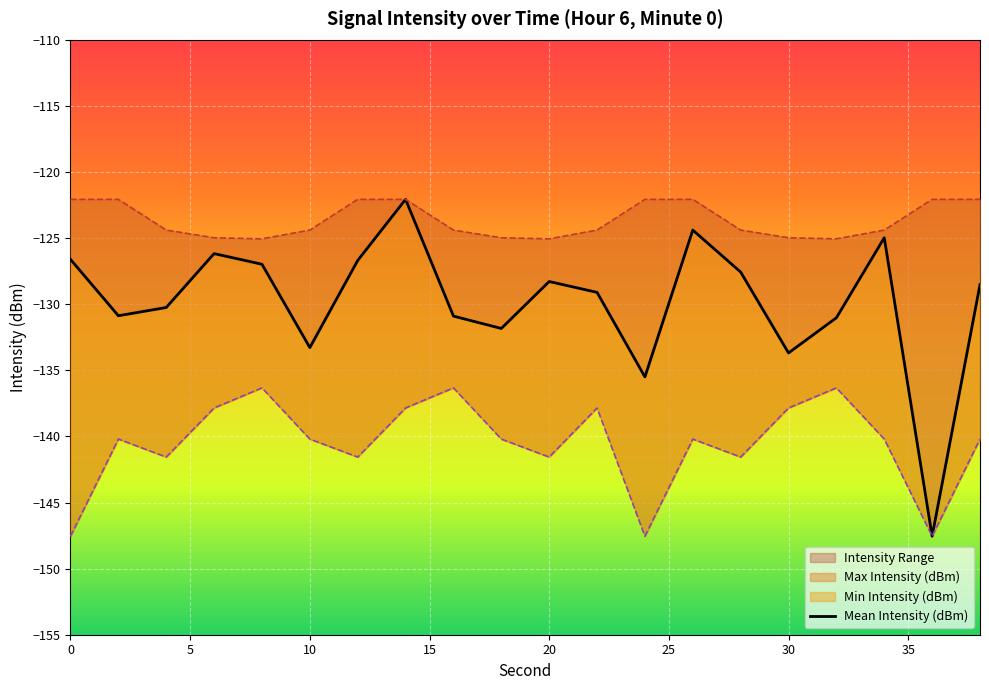

Is this an area chart (filled region under the line)?

No